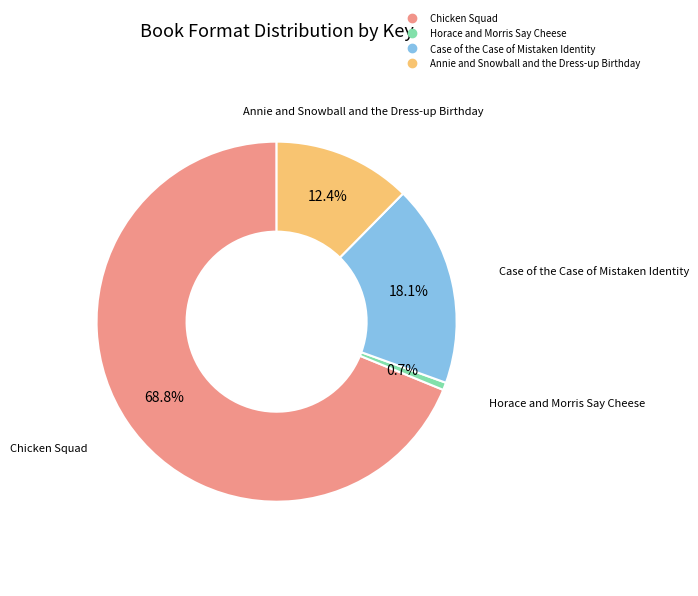

To the nearest percent, what is the difference between the Annie and Snowball and the Dress-up Birthday and Chicken Squad slice percentages?

56%